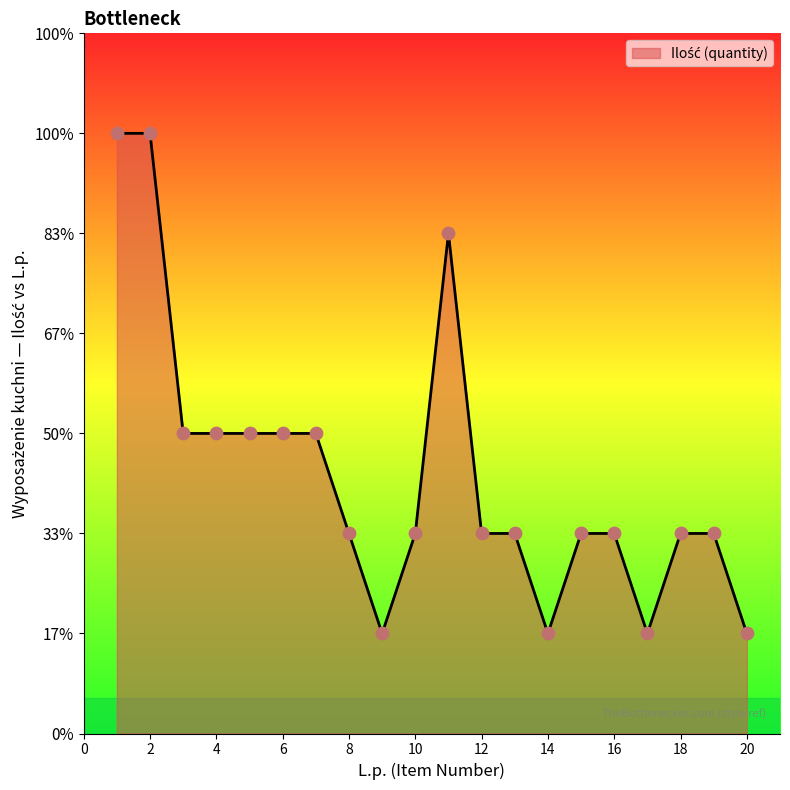

Is this an area chart (filled region under the line)?

Yes